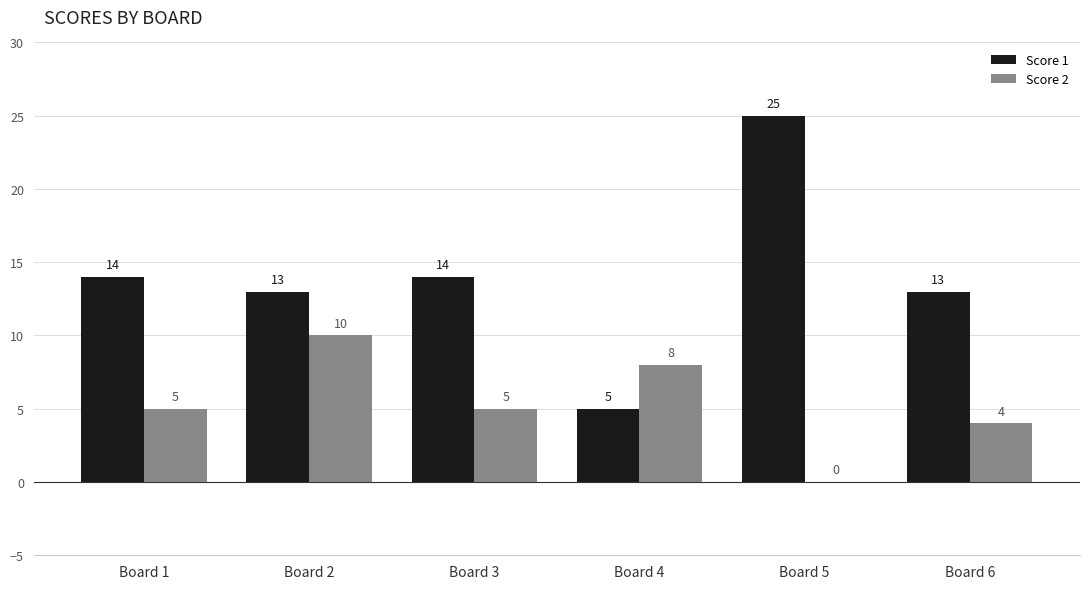

Reading right to left, extract all data points from this chart.

Score 1: Board 6=13	Board 5=25	Board 4=5	Board 3=14	Board 2=13	Board 1=14
Score 2: Board 6=4	Board 5=0	Board 4=8	Board 3=5	Board 2=10	Board 1=5